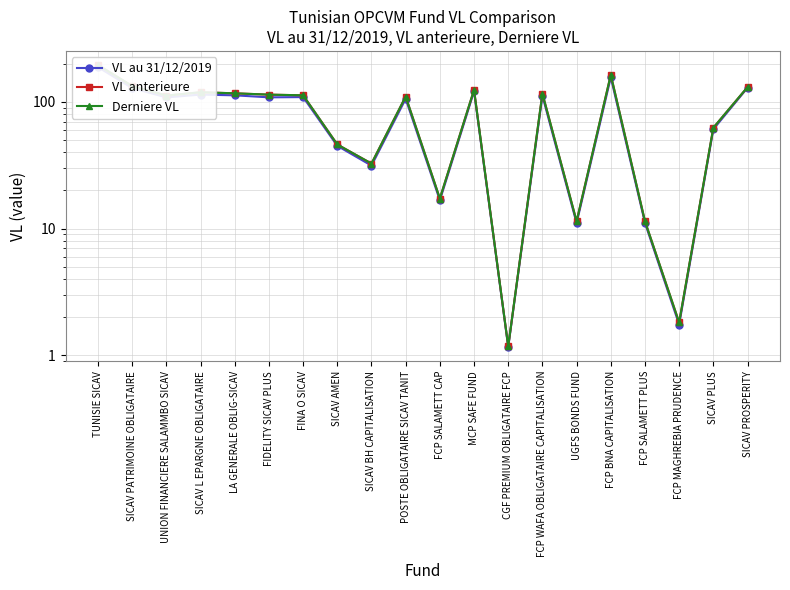

The value of Derniere VL at SICAV PLUS is 108.6. True or false?

False